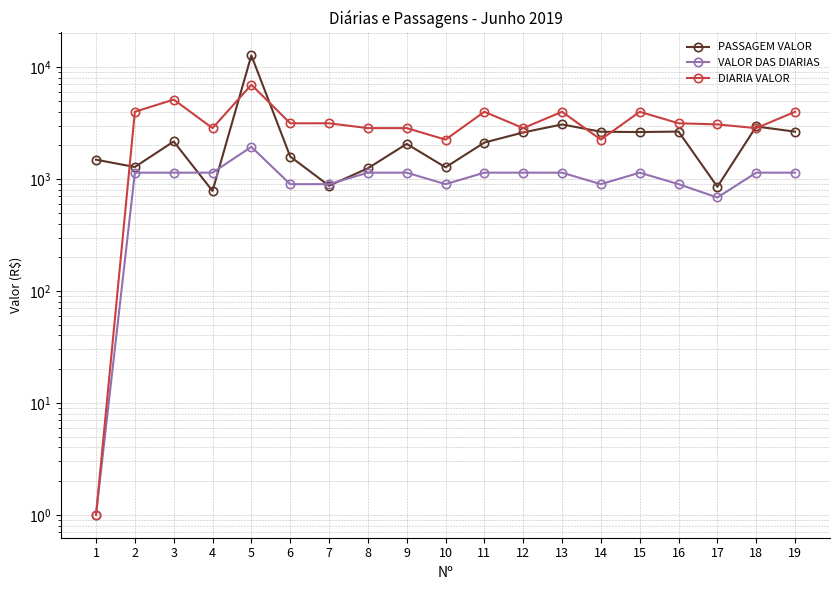

What is the value of the PASSAGEM VALOR point at the 8th from the left?

1246.8